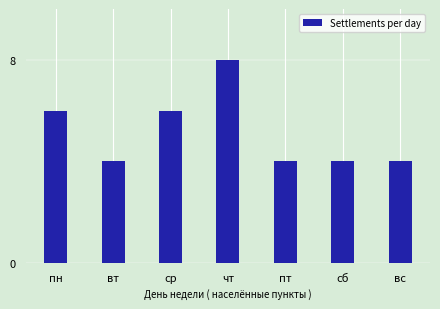

Reading left to right, extract all data points from this chart.

6	4	6	8	4	4	4